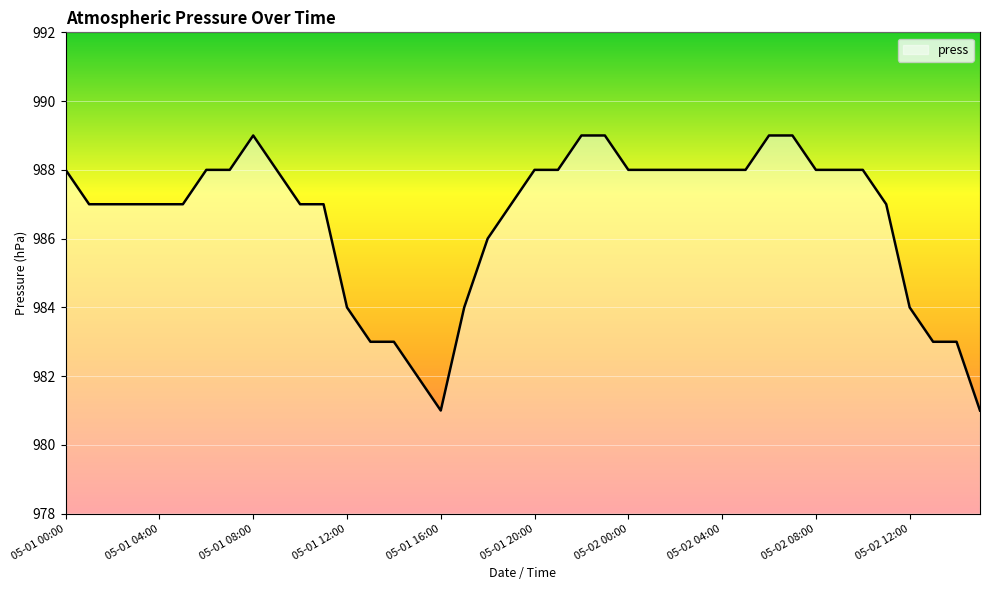

What is the greatest value displayed?

989